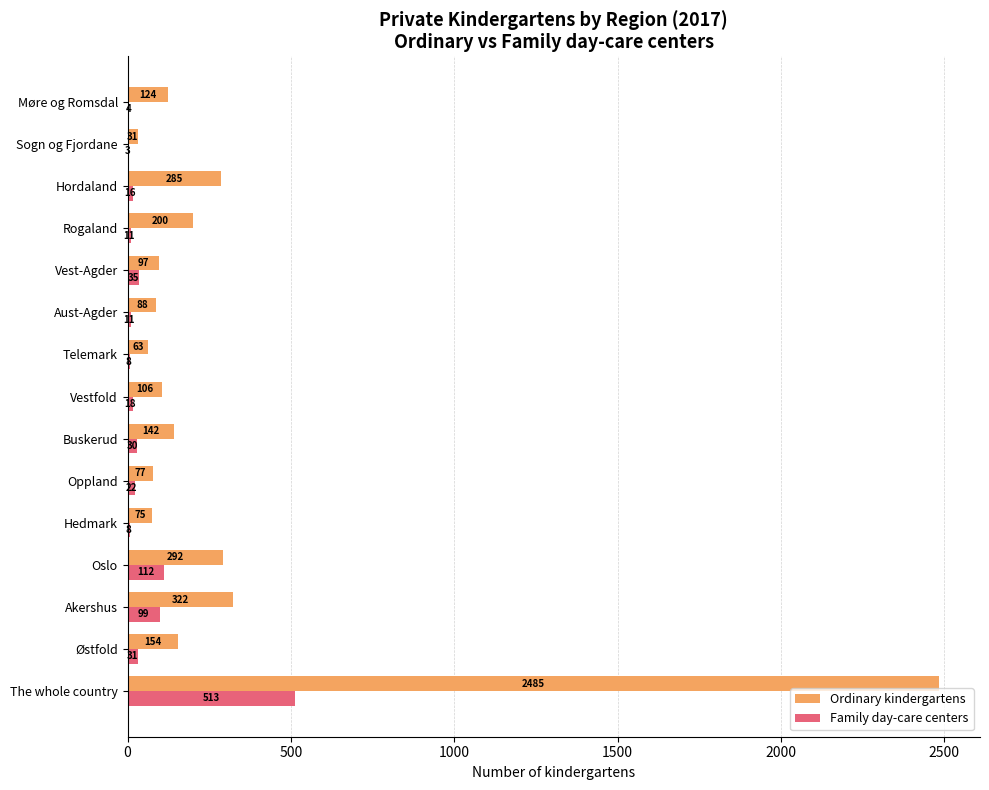

What is the sum of the Family day-care centers values at The whole country and Aust-Agder?

524